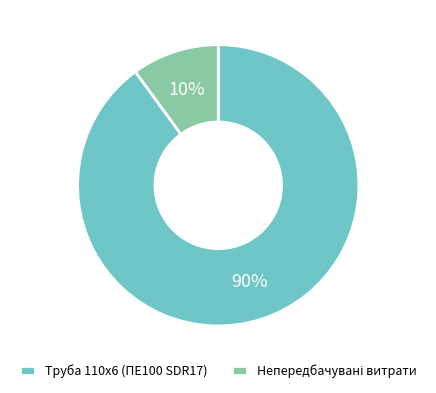

Which slice is the largest?

Труба 110х6 (ПЕ100 SDR17)